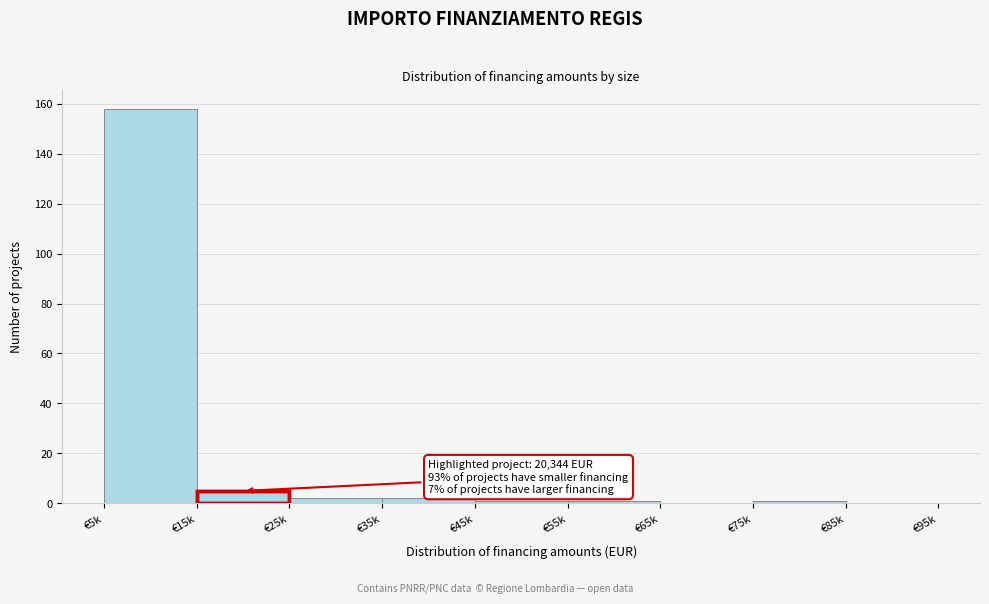

Reading left to right, list all the values displayed in this chart.

€5k=158	€15k=5	€25k=2	€35k=2	€45k=1	€55k=1	€65k=0	€75k=1	€85k=0